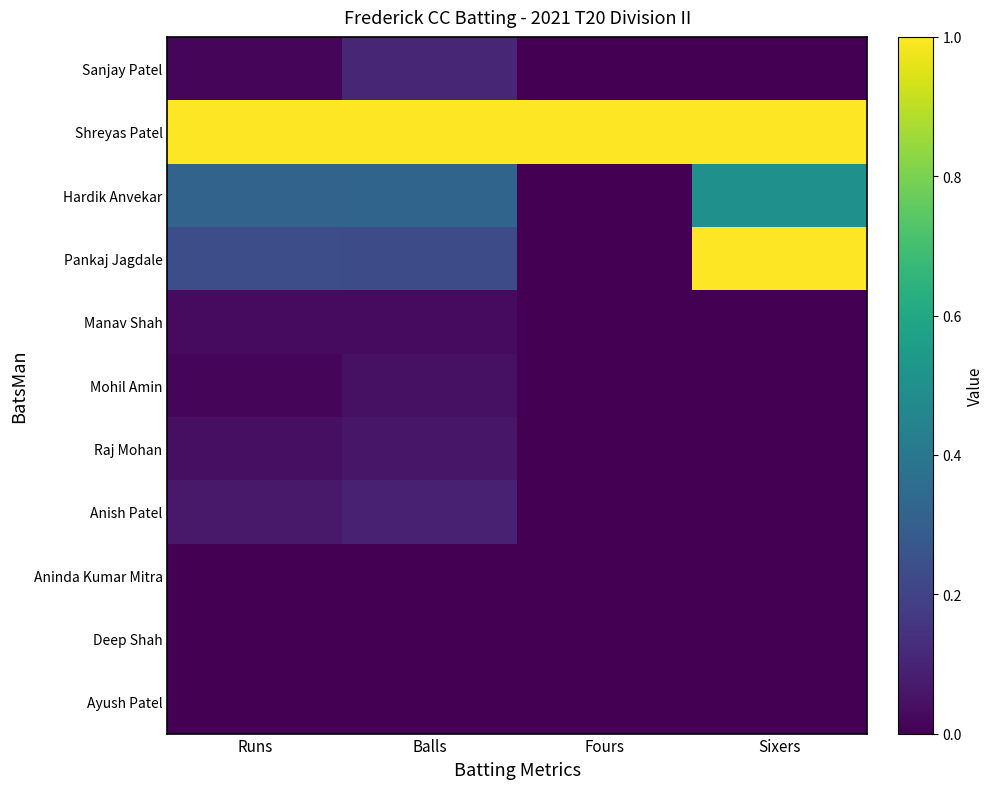

At how many categories does at least one series exceed 0?

4